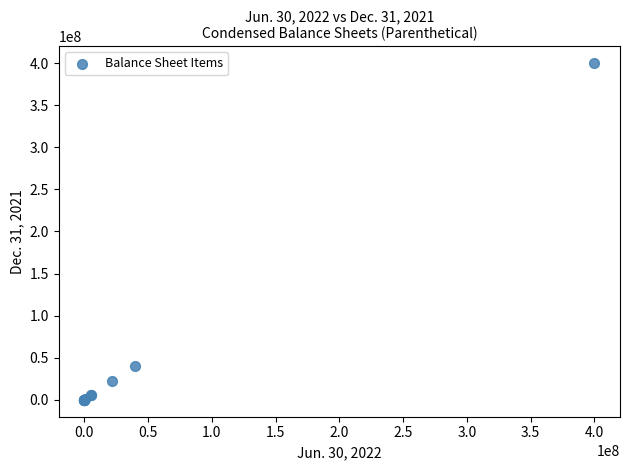

What Y value in the scatter plot is closest to 200000000?

40000000.0